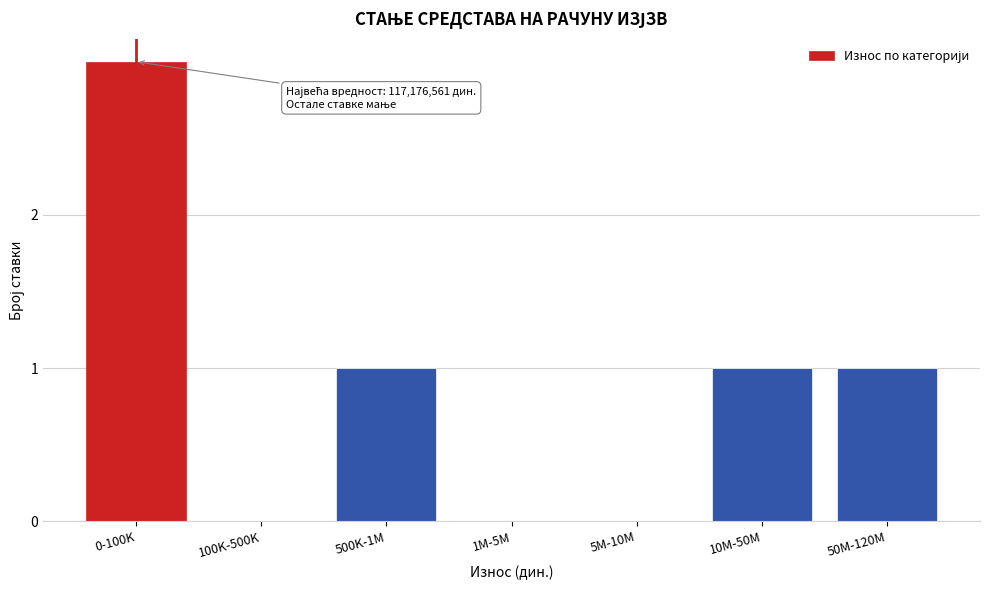

Reading left to right, extract all data points from this chart.

0-100K=3	100K-500K=0	500K-1M=1	1M-5M=0	5M-10M=0	10M-50M=1	50M-120M=1